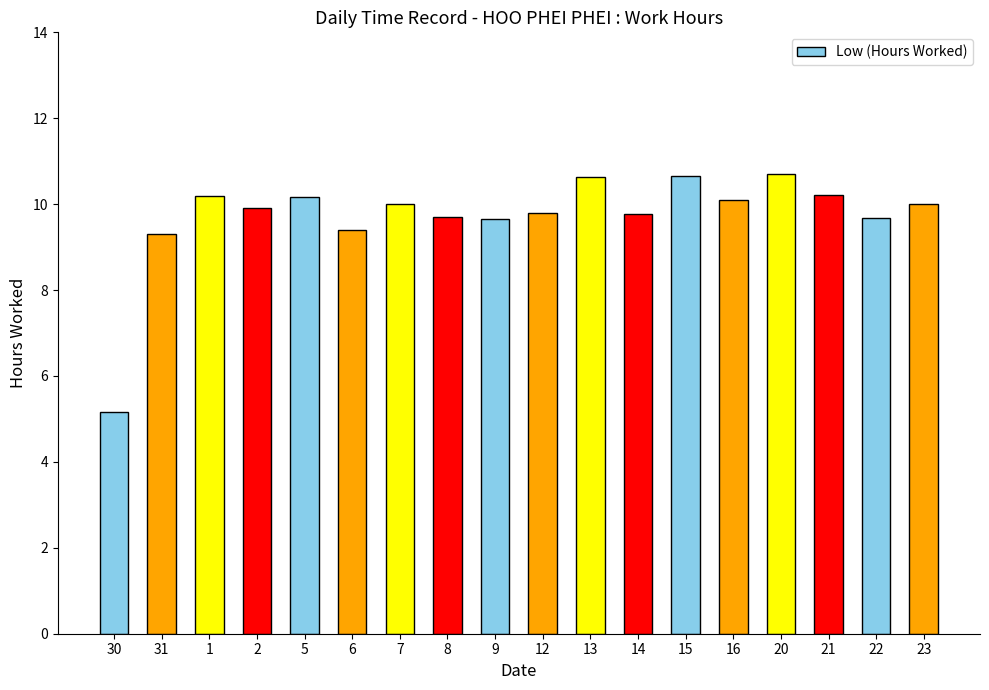

What is the maximum value shown in the chart?

10.7